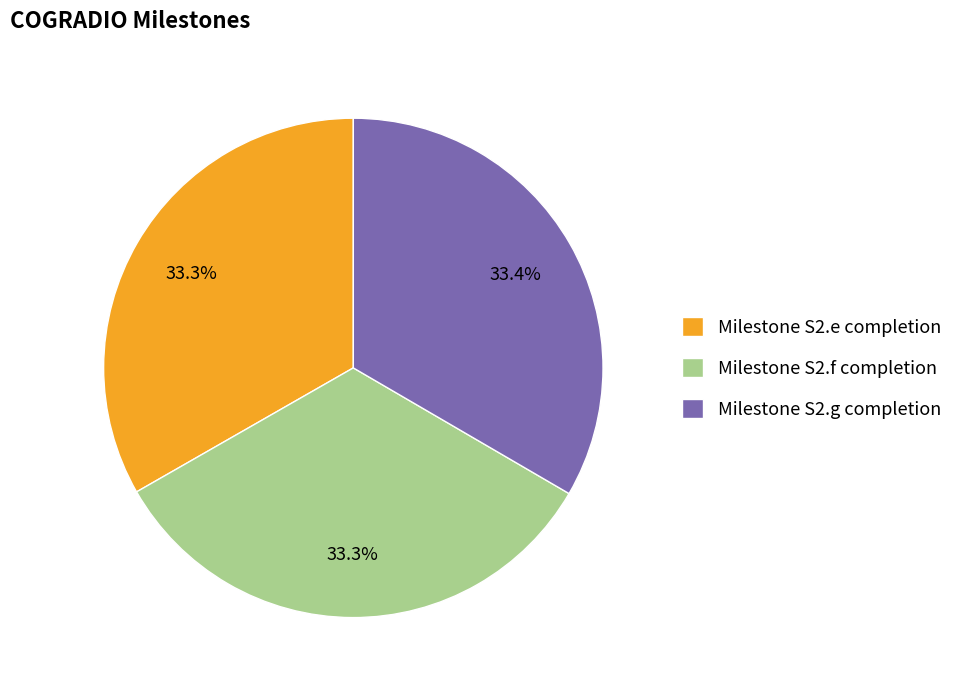

The Milestone S2.g completion slice represents 42% of the pie. True or false?

False